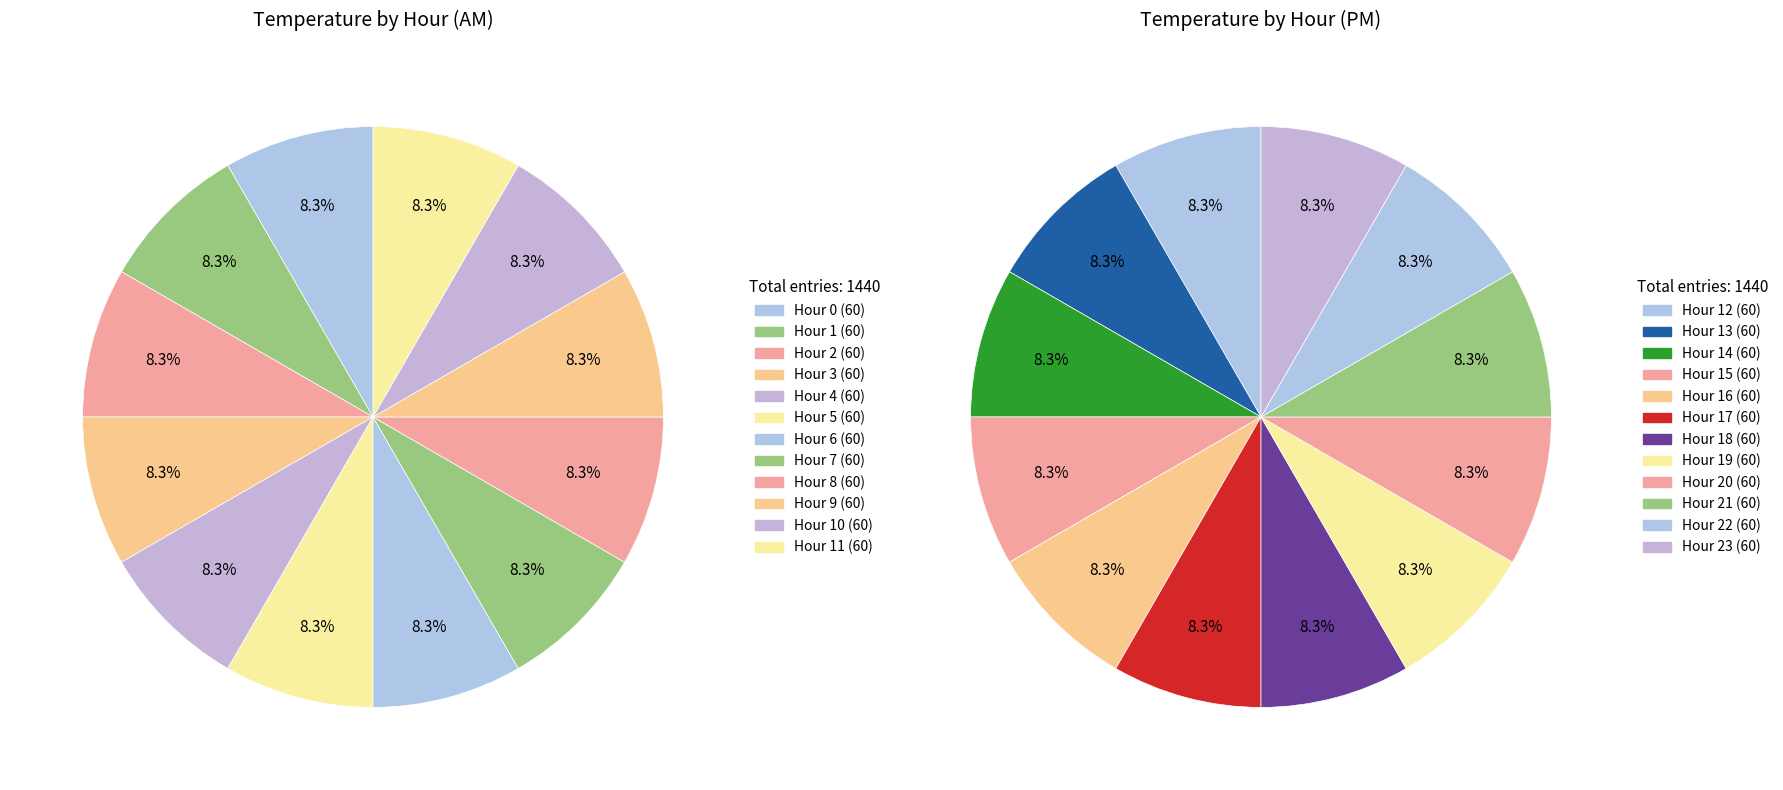

Does any single category account for the majority?

No